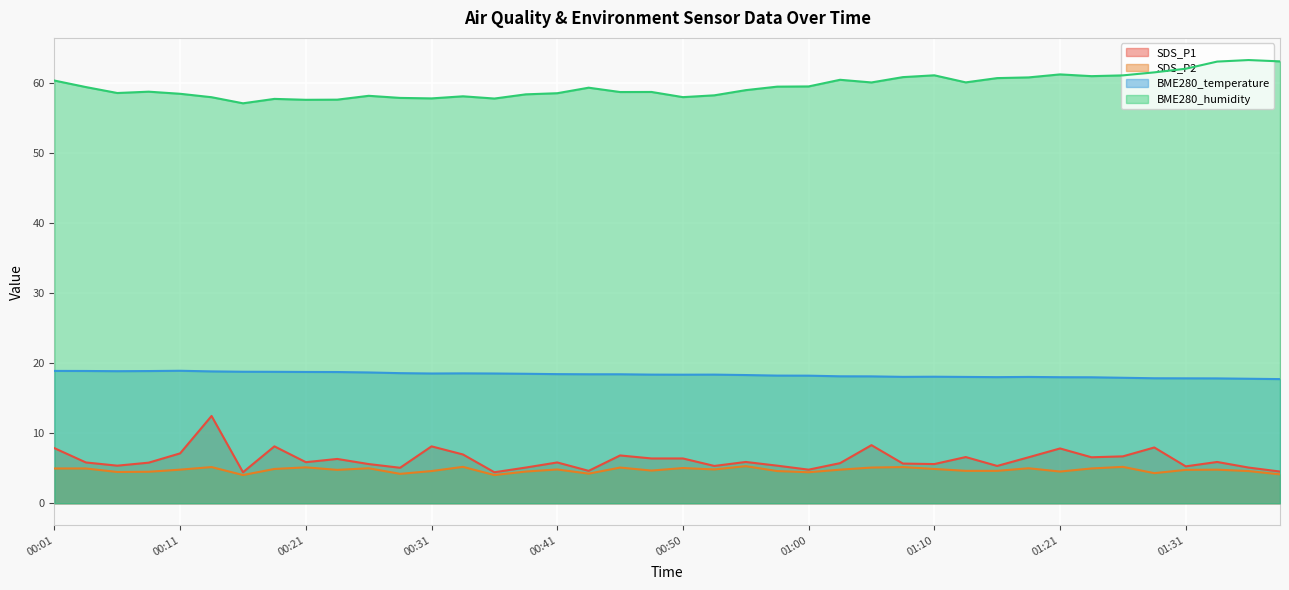

True or false: BME280_temperature and SDS_P2 intersect in this chart.

False